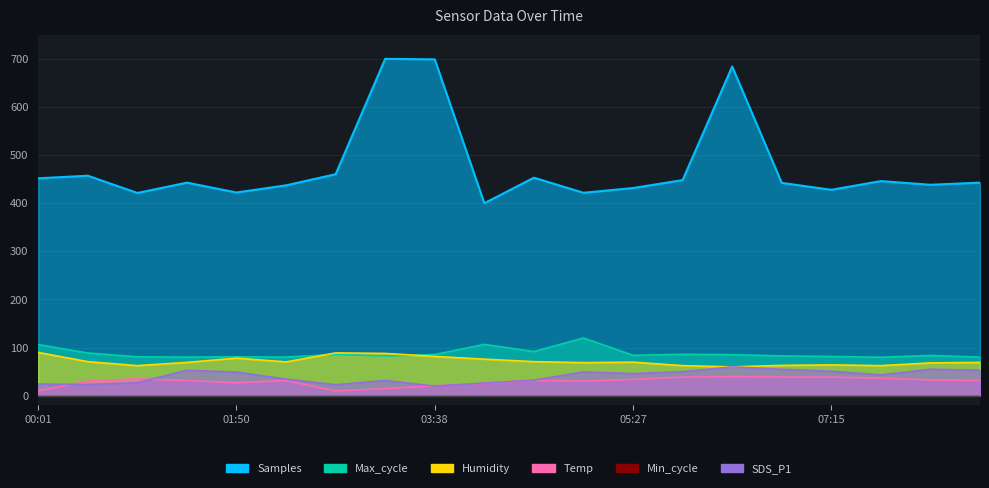

What is the maximum value shown in the chart?

700.0